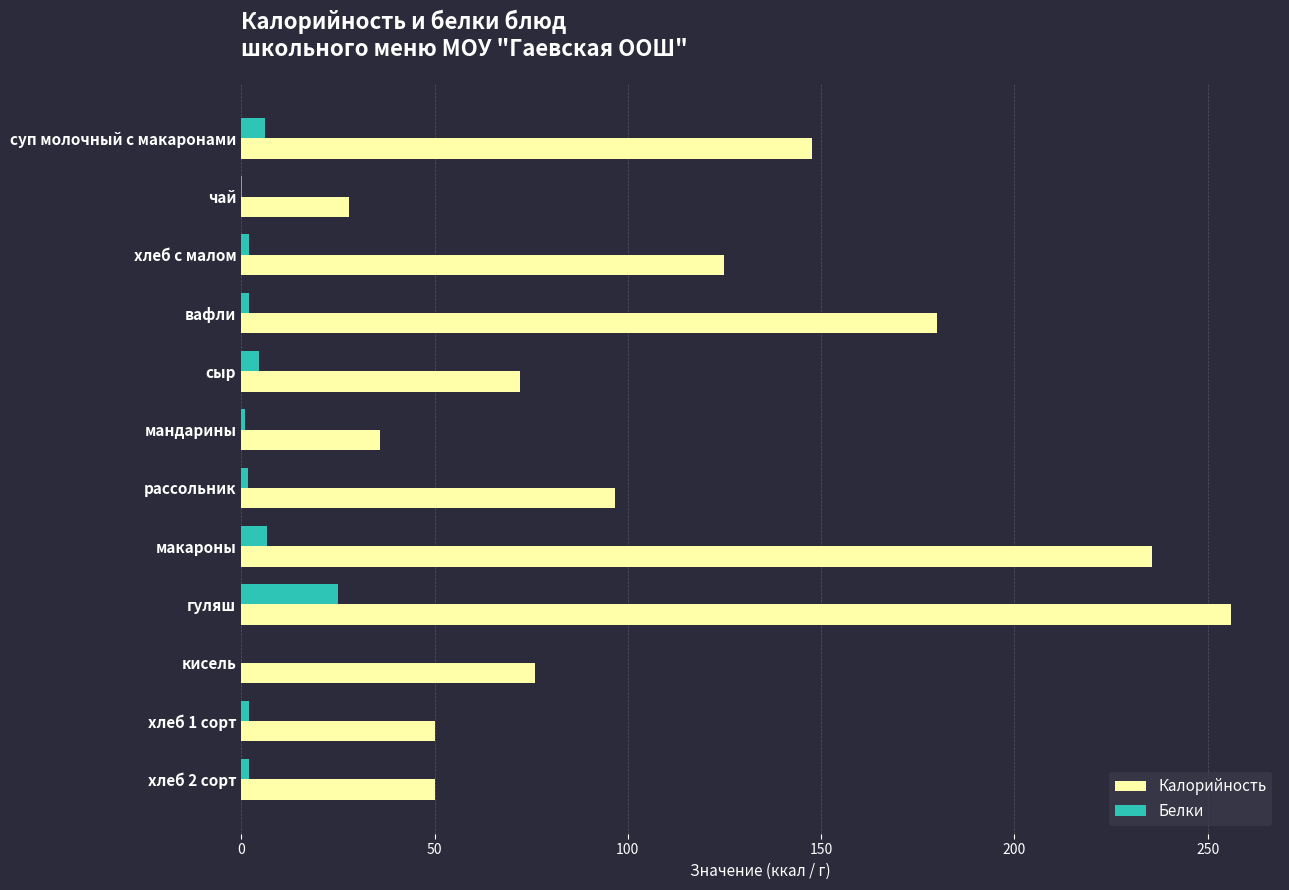

Is it true that Калорийность equals 72.0 at сыр?

True